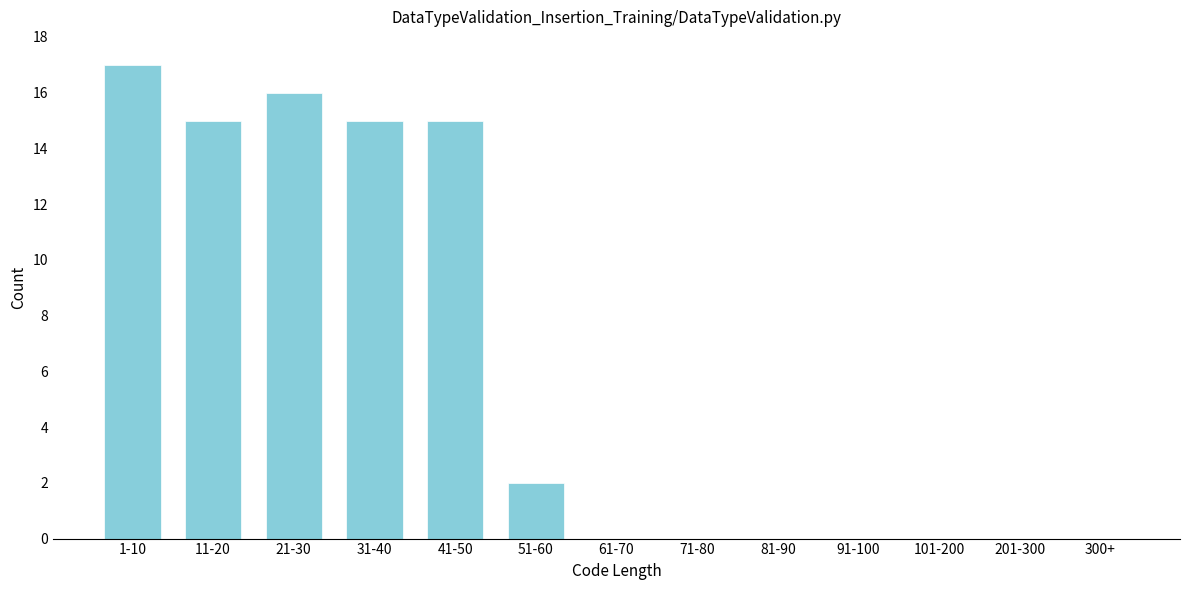

Reading right to left, what are all the values shown in this chart?

300+=0	201-300=0	101-200=0	91-100=0	81-90=0	71-80=0	61-70=0	51-60=2	41-50=15	31-40=15	21-30=16	11-20=15	1-10=17